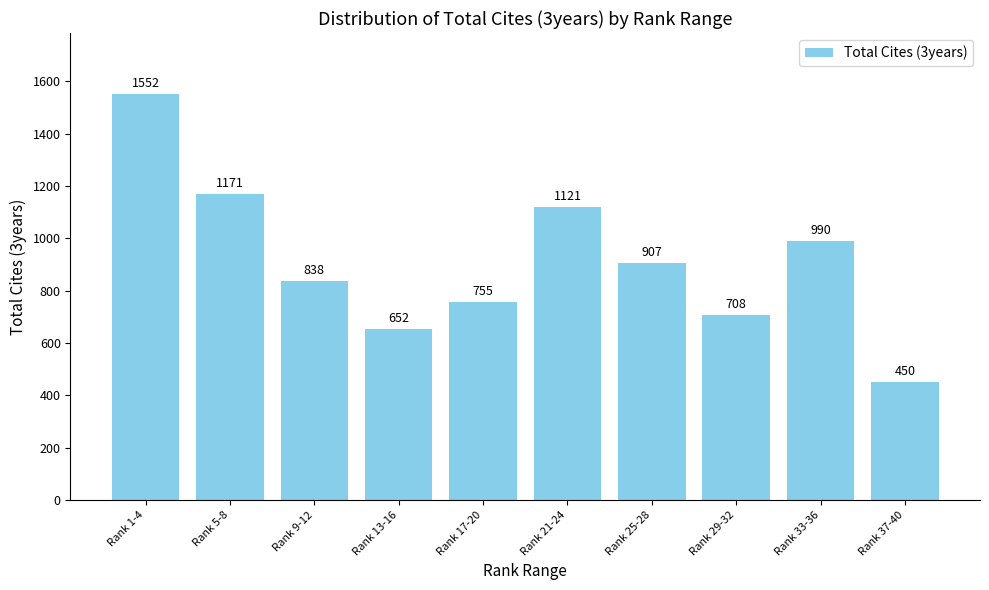

Approximately how many times larger is the value at Rank 17-20 compared to Rank 33-36?

0.8